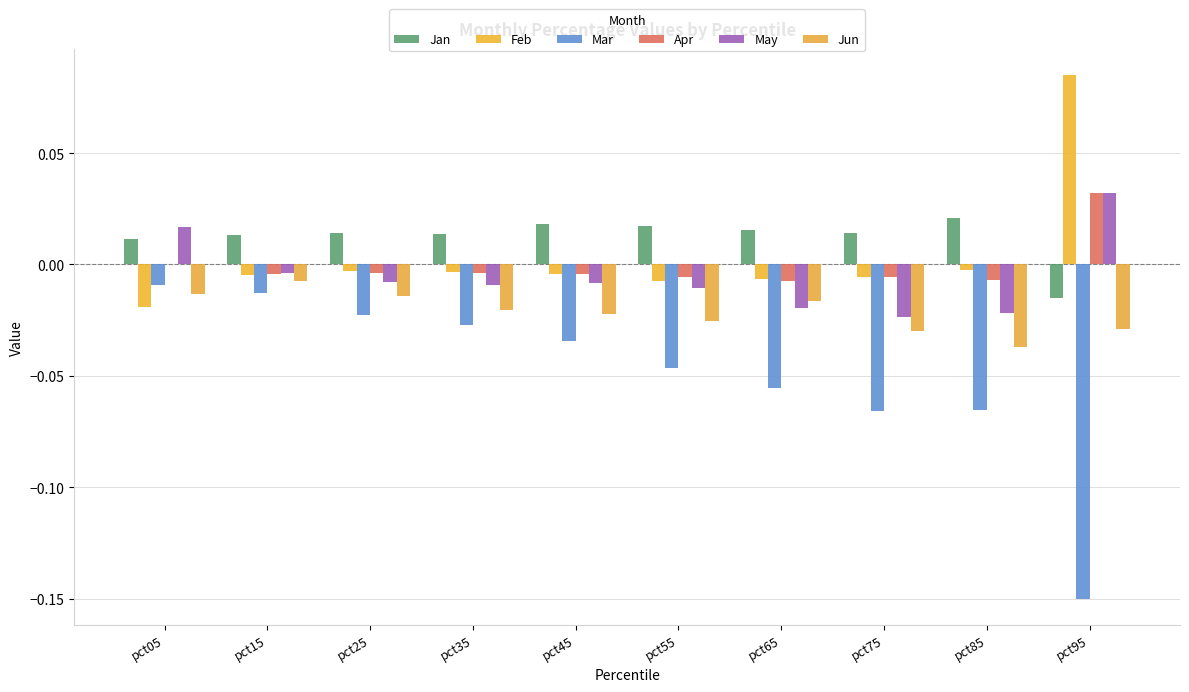

Reading right to left, extract all data points from this chart.

Jan: pct95=0.0	pct85=0.0	pct75=0.0	pct65=0.0	pct55=0.0	pct45=0.0	pct35=0.0	pct25=0.0	pct15=0.0	pct05=0.0
Feb: pct95=0.1	pct85=0.0	pct75=0.0	pct65=0.0	pct55=0.0	pct45=0.0	pct35=0.0	pct25=0.0	pct15=0.0	pct05=0.0
Mar: pct95=0.0	pct85=0.0	pct75=0.0	pct65=0.0	pct55=0.0	pct45=0.0	pct35=0.0	pct25=0.0	pct15=0.0	pct05=0.0
Apr: pct95=0.0	pct85=0.0	pct75=0.0	pct65=0.0	pct55=0.0	pct45=0.0	pct35=0.0	pct25=0.0	pct15=0.0	pct05=0.0
May: pct95=0.0	pct85=0.0	pct75=0.0	pct65=0.0	pct55=0.0	pct45=0.0	pct35=0.0	pct25=0.0	pct15=0.0	pct05=0.0
Jun: pct95=0.0	pct85=0.0	pct75=0.0	pct65=0.0	pct55=0.0	pct45=0.0	pct35=0.0	pct25=0.0	pct15=0.0	pct05=0.0